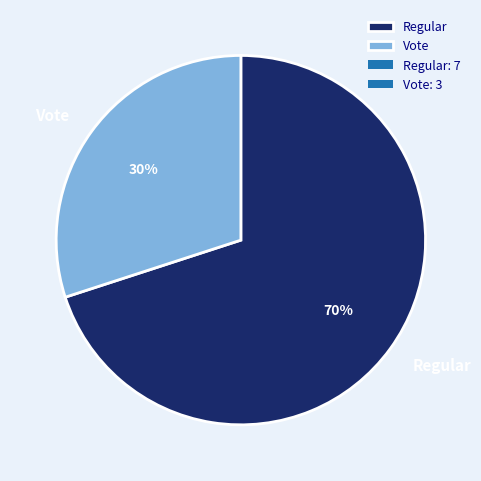

What is the ratio of the value at Regular to the value at Vote?

2.3